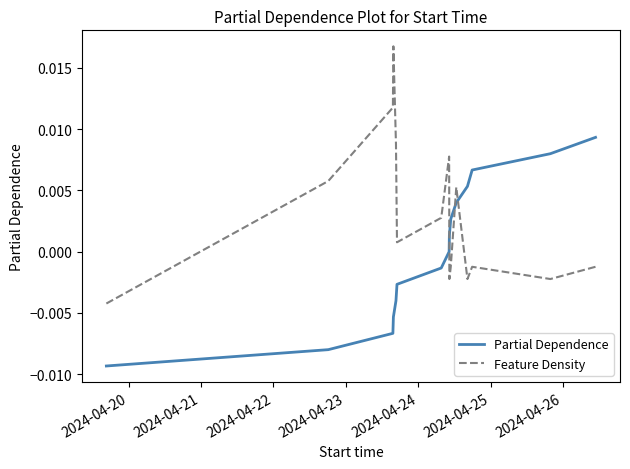

Does the chart display data point markers on the line(s)?

No